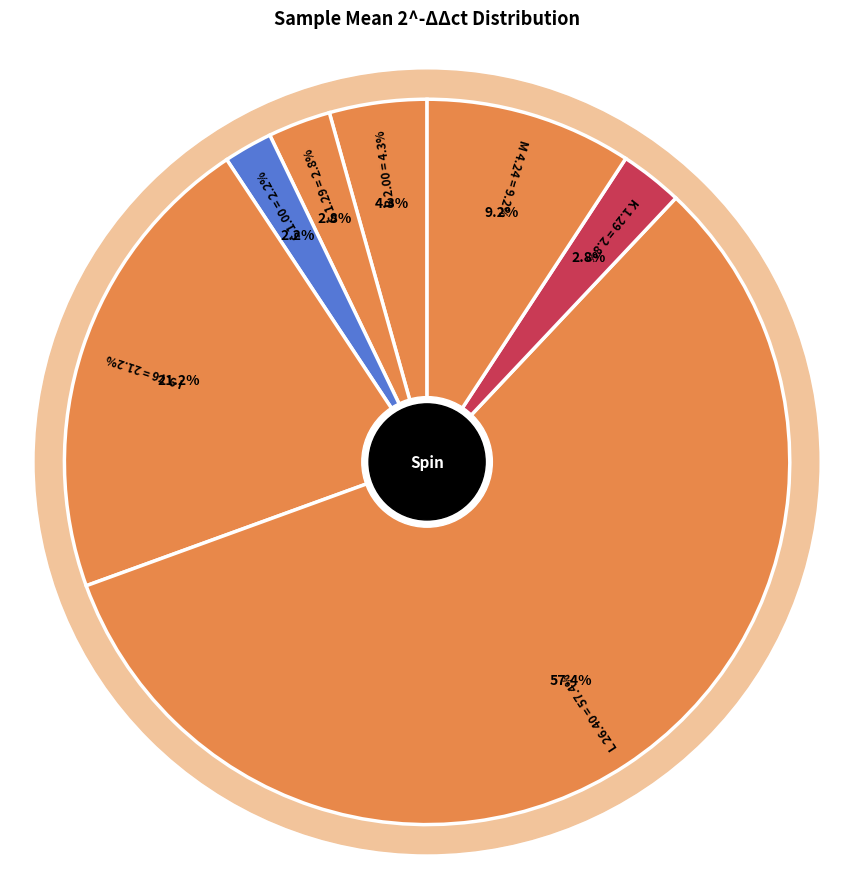

Combined, what portion of the pie is K and L?

60.2%